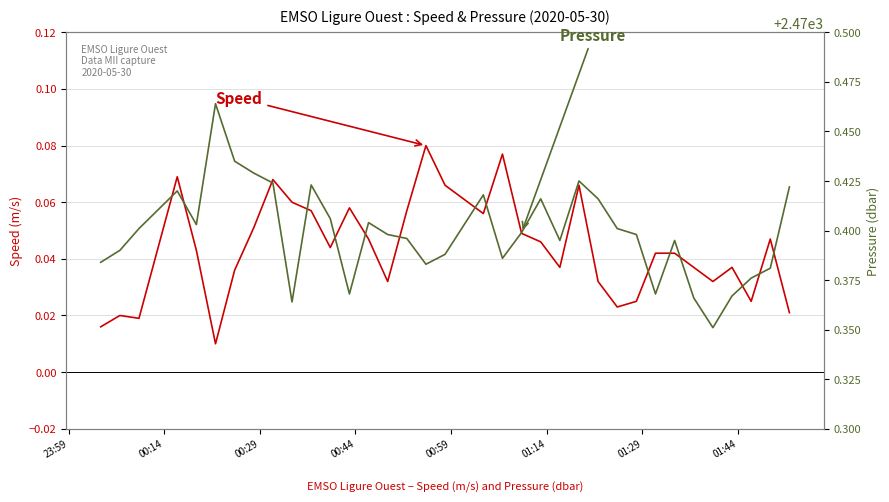

Rank the series at 01:44 from lowest to highest value.

Speed, Pressure